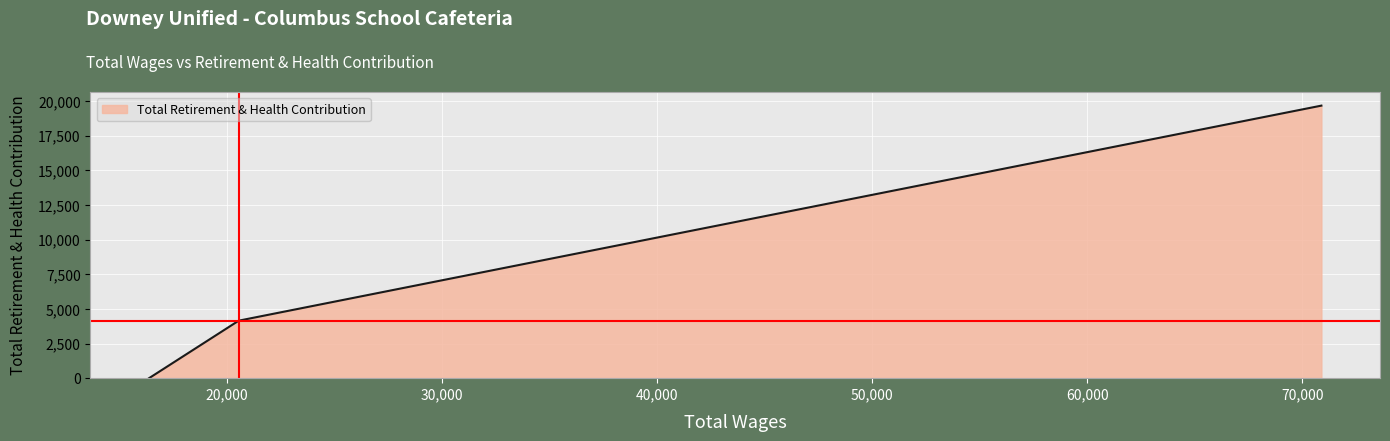

What is the sum of all values?

23823